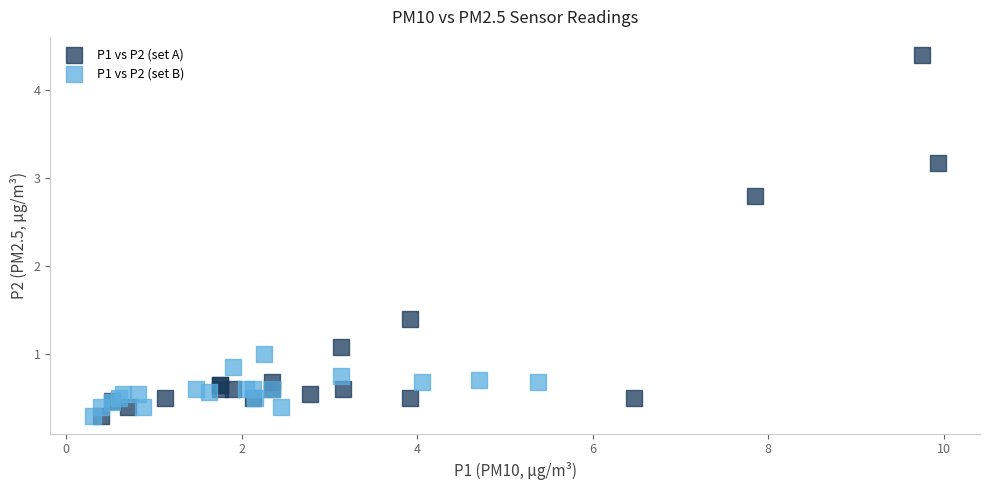

Which series has the largest Y range (max minus min)?

P1 vs P2 (set A)